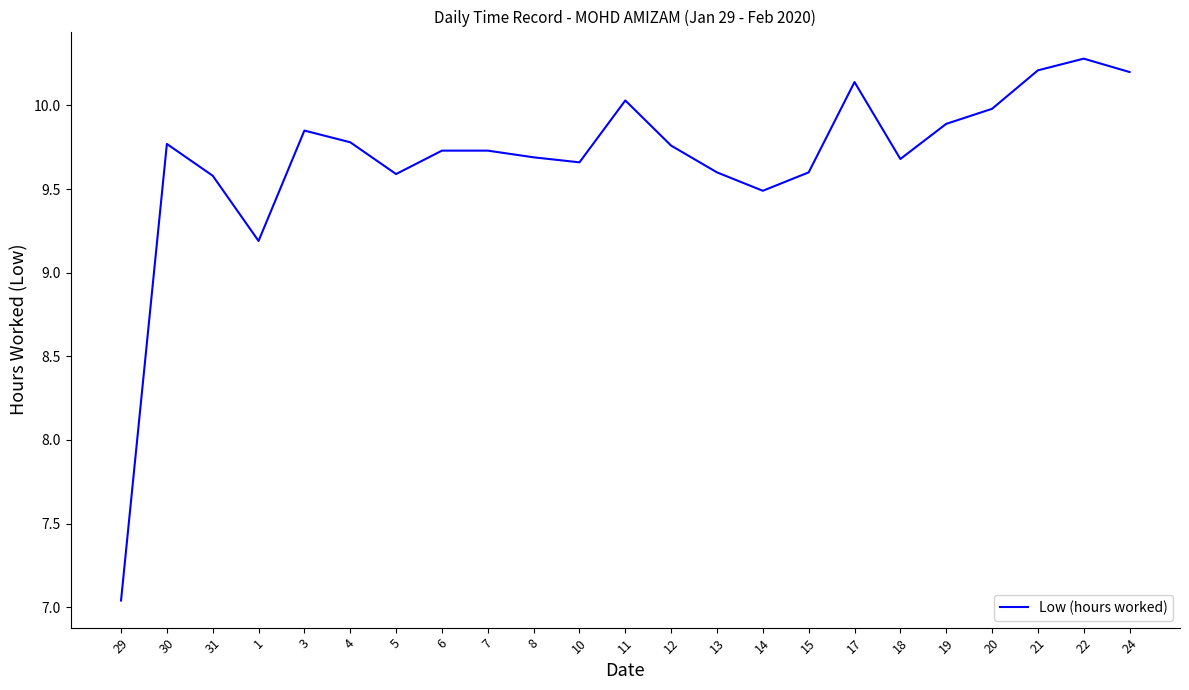

Which label corresponds to the smallest value in the chart?

29